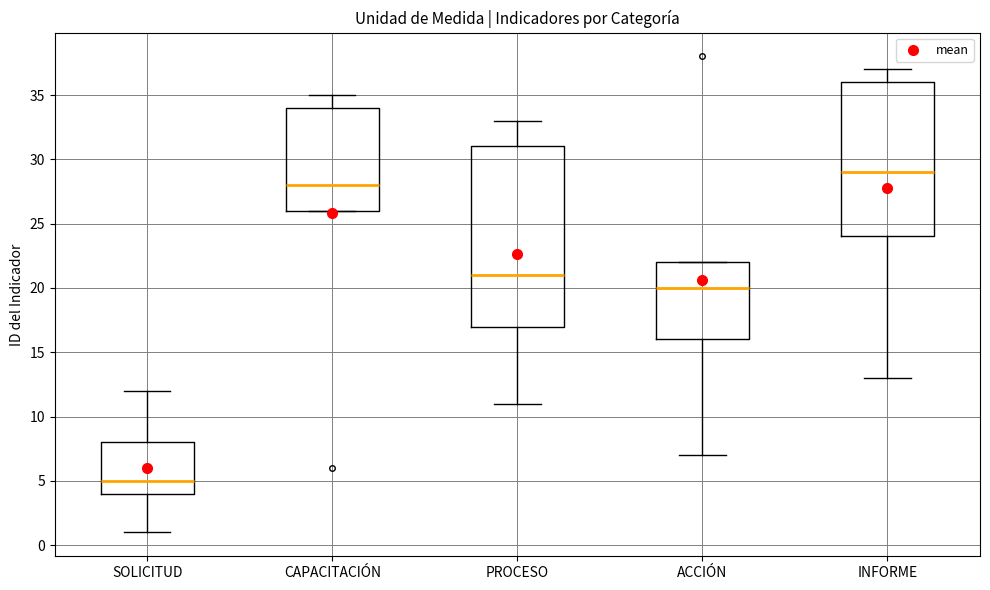

Which box's median line is the highest?

INFORME